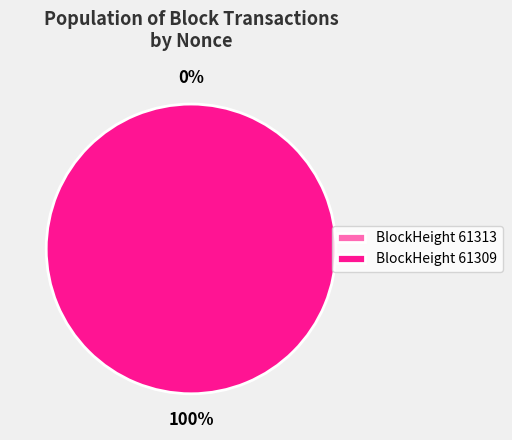

The 61309 slice represents 95% of the pie. True or false?

False